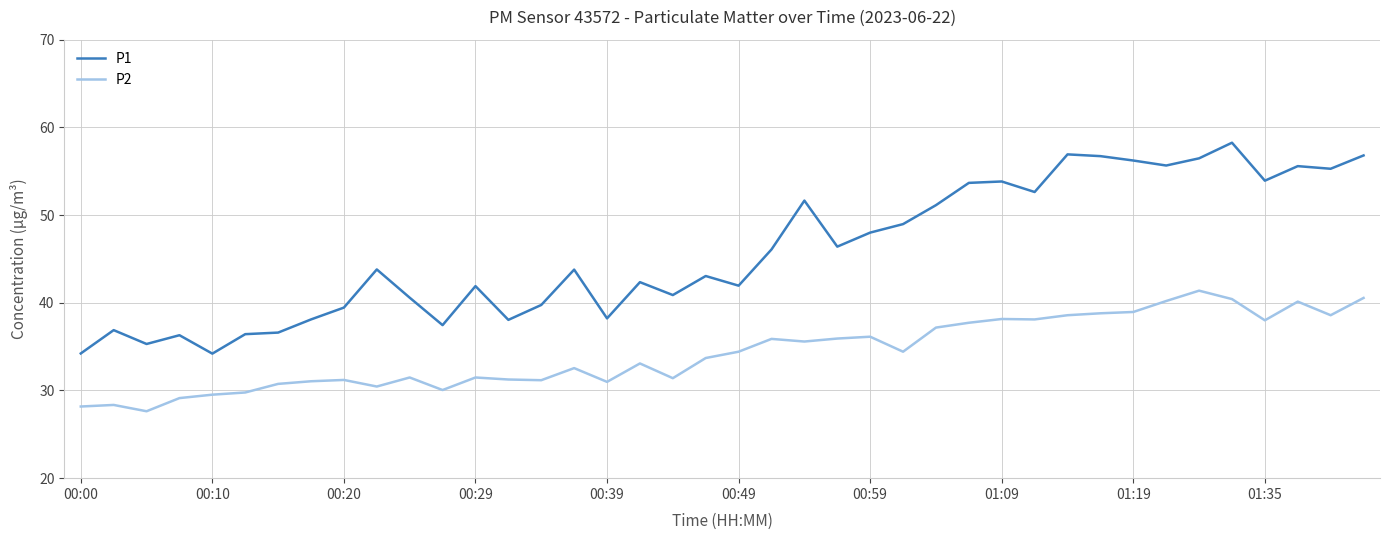

What is the minimum value shown in the chart?

27.6